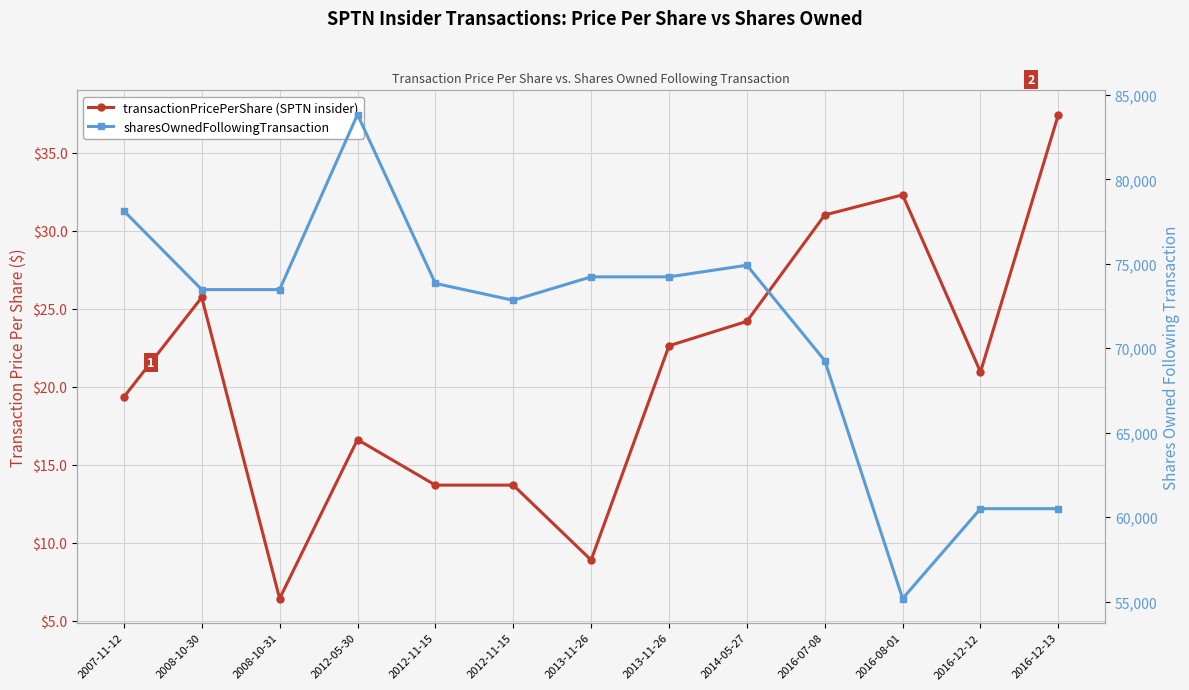

What is the average value of the transactionPricePerShare series?

21.0